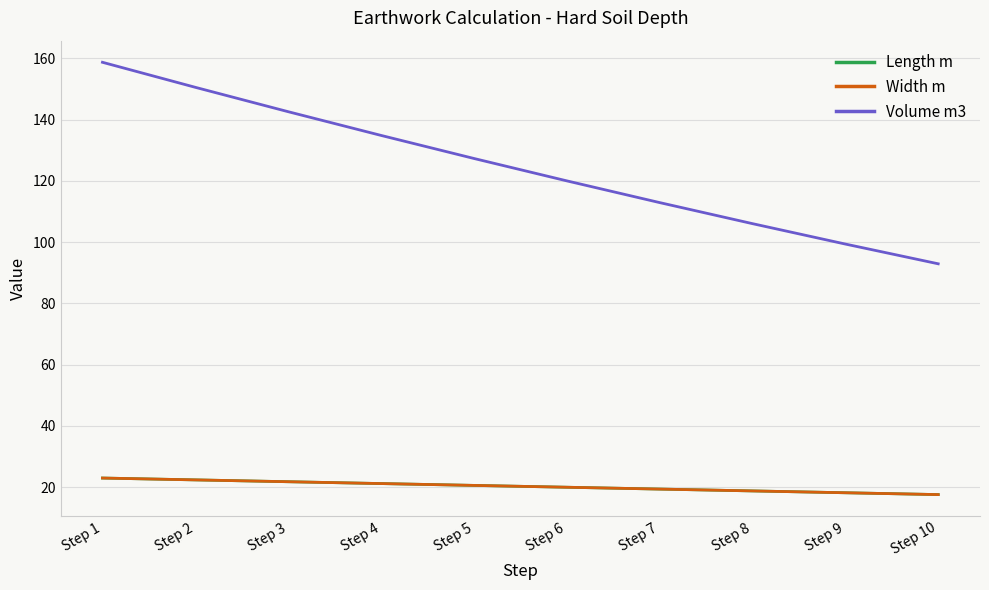

The Width m series shows 27.3 at Step 6. True or false?

False